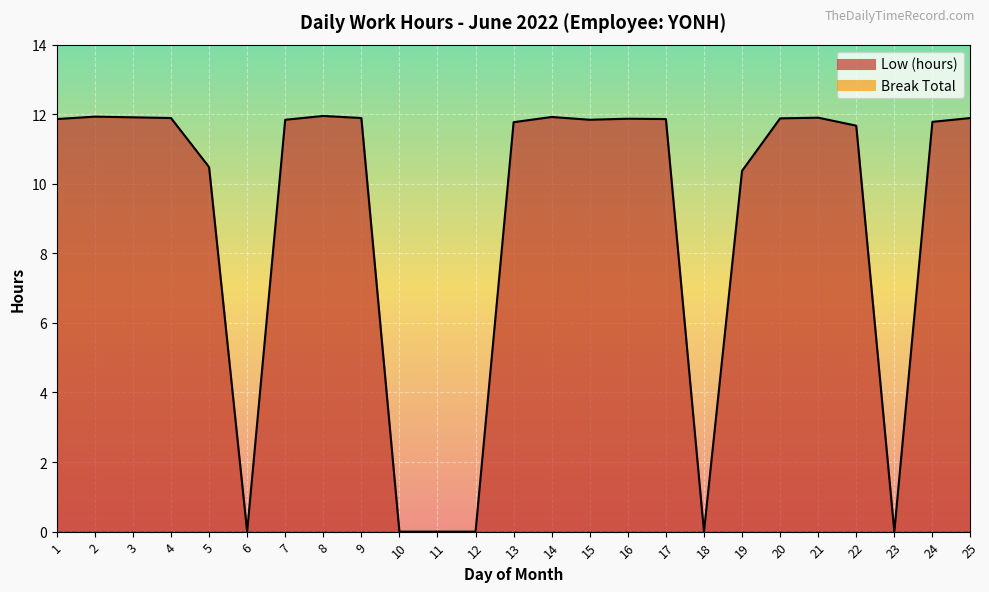

What is the ratio of the value at 2 to the value at 7?

1.0